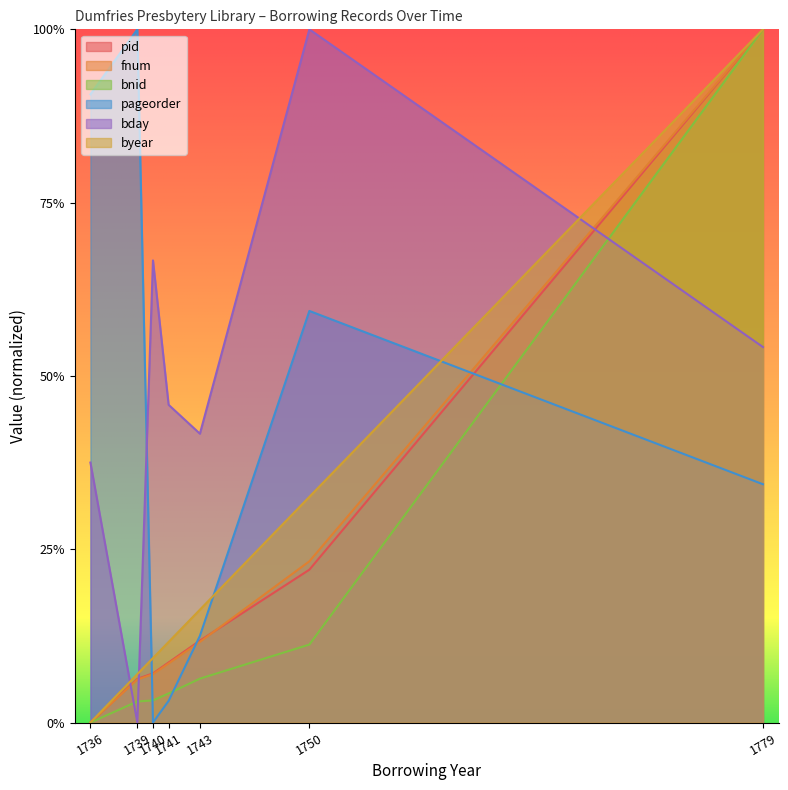

Reading left to right, transcribe all the data shown in this chart.

pid: 1736=0.0	1739=0.1	1740=0.1	1741=0.1	1743=0.1	1750=0.2	1779=1.0
fnum: 1736=0.0	1739=0.1	1740=0.1	1741=0.1	1743=0.1	1750=0.2	1779=1.0
bnid: 1736=0.0	1739=0.0	1740=0.0	1741=0.0	1743=0.1	1750=0.1	1779=1.0
pageorder: 1736=0.9	1739=1.0	1740=0.0	1741=0.0	1743=0.1	1750=0.6	1779=0.3
bday: 1736=0.4	1739=0.0	1740=0.7	1741=0.5	1743=0.4	1750=1.0	1779=0.5
byear: 1736=0.0	1739=0.1	1740=0.1	1741=0.1	1743=0.2	1750=0.3	1779=1.0